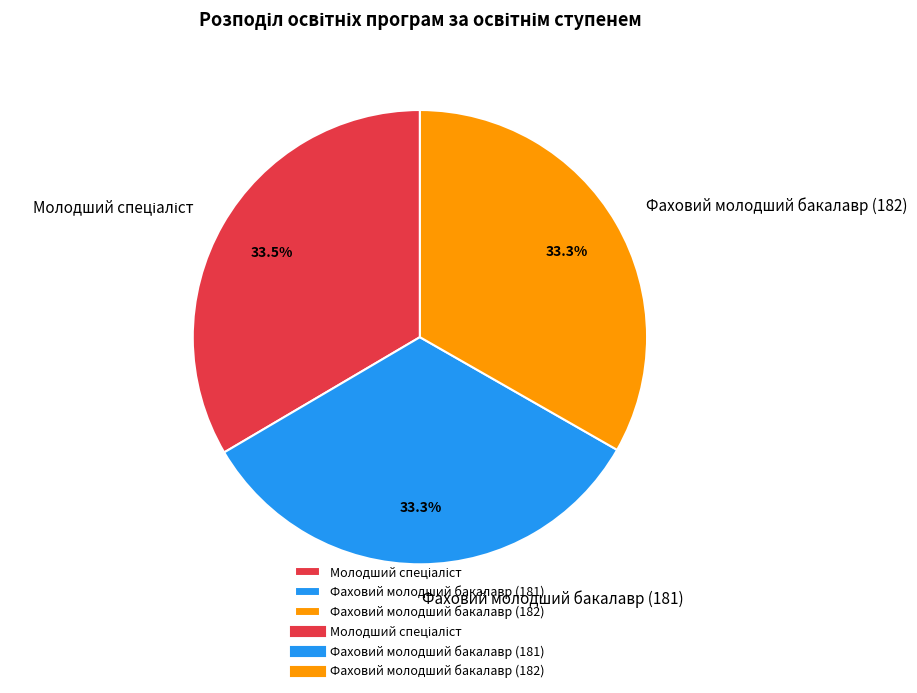

Is the sum of Фаховий молодший бакалавр (182) and Фаховий молодший бакалавр (181) greater than half?

Yes